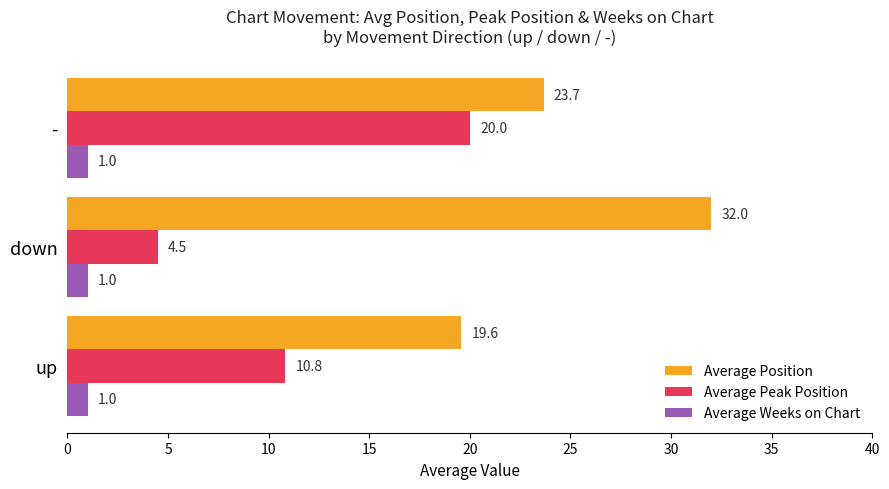

What is the average value of the Average Peak Position series?

11.8